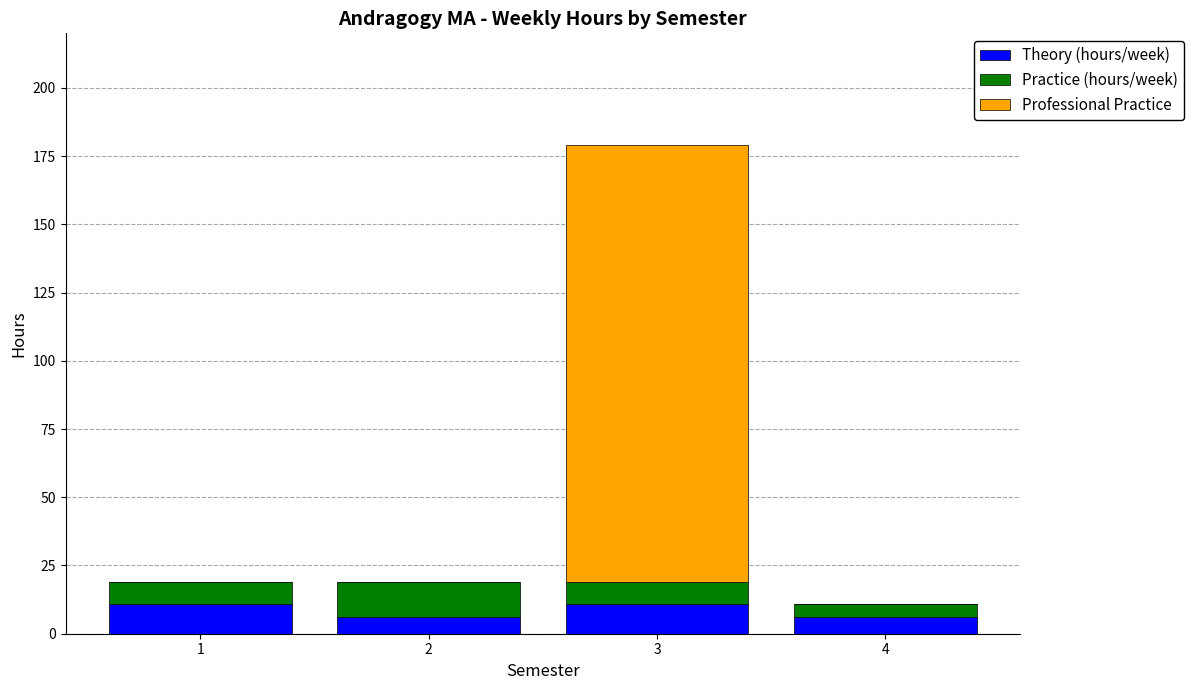

What is the maximum value for Theory (hours/week)?

11